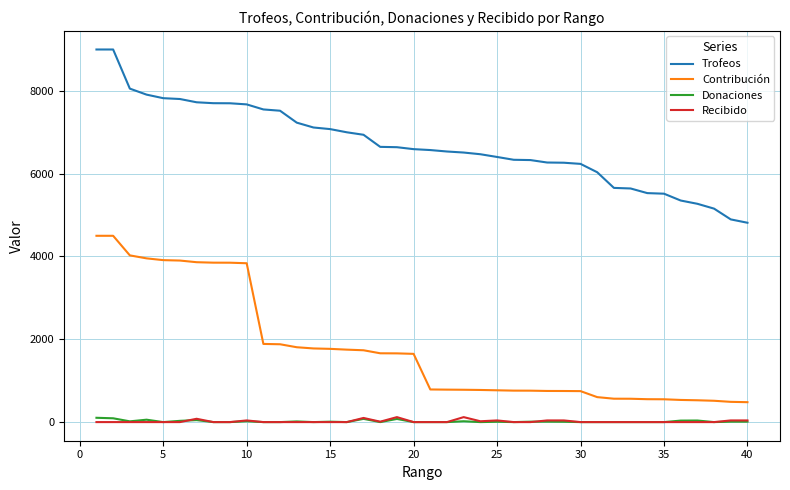

What is the difference between the maximum and minimum values in the Donaciones series?

104